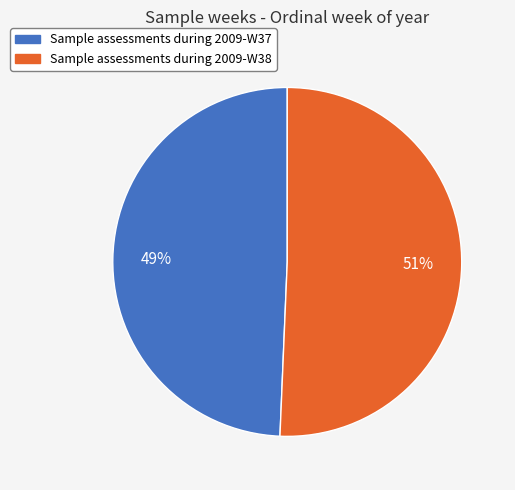

Rank the categories by value from highest to lowest.

Sample assessments during 2009-W38, Sample assessments during 2009-W37